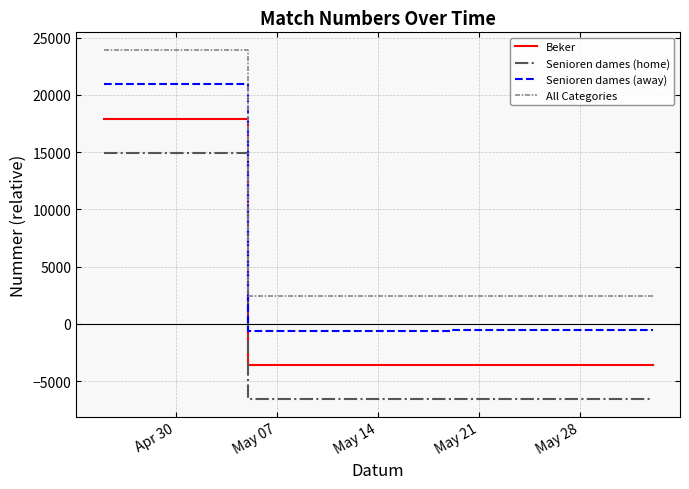

How many values in the Beker series exceed -3573?

2